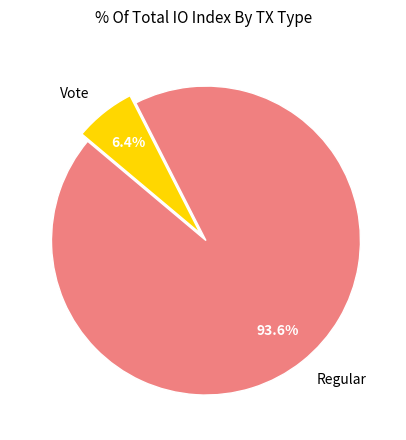

What is the majority slice?

Regular